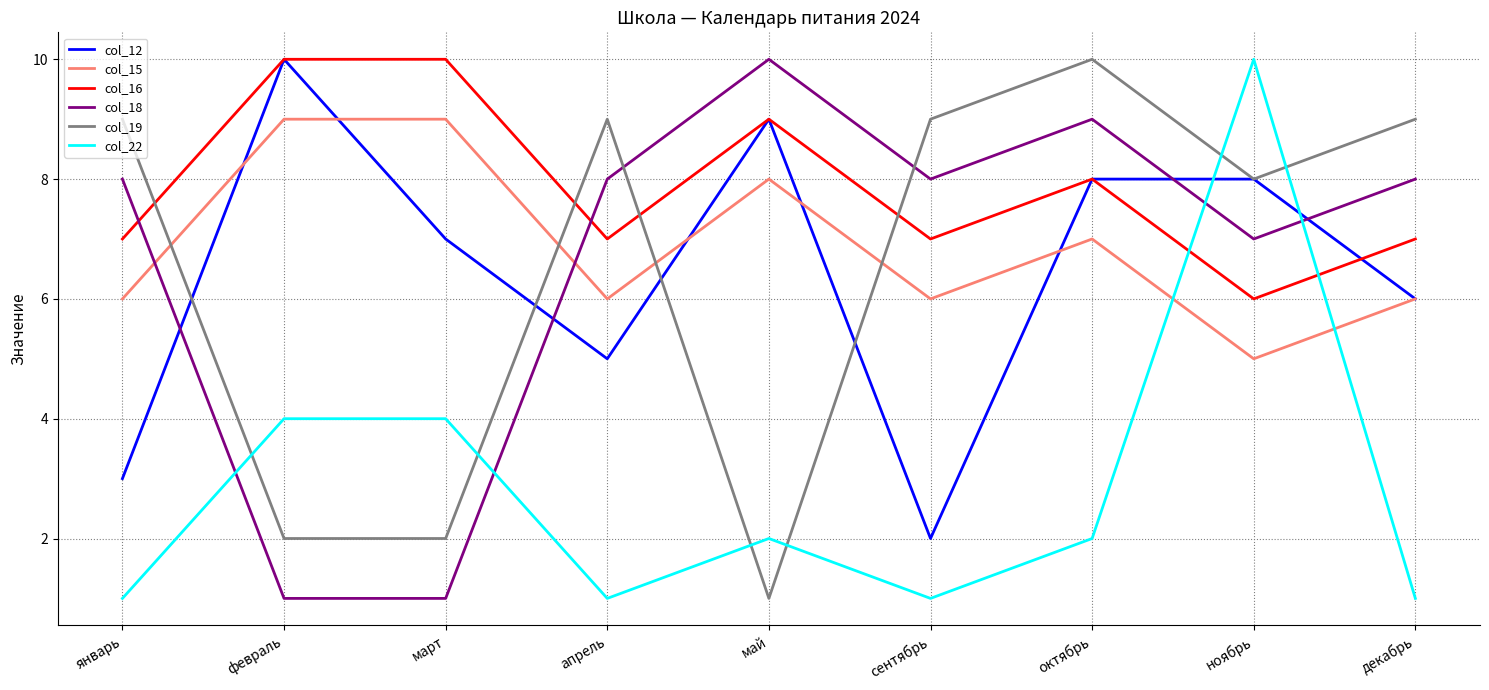

True or false: col_19 has more than 2 interior local peaks.

False